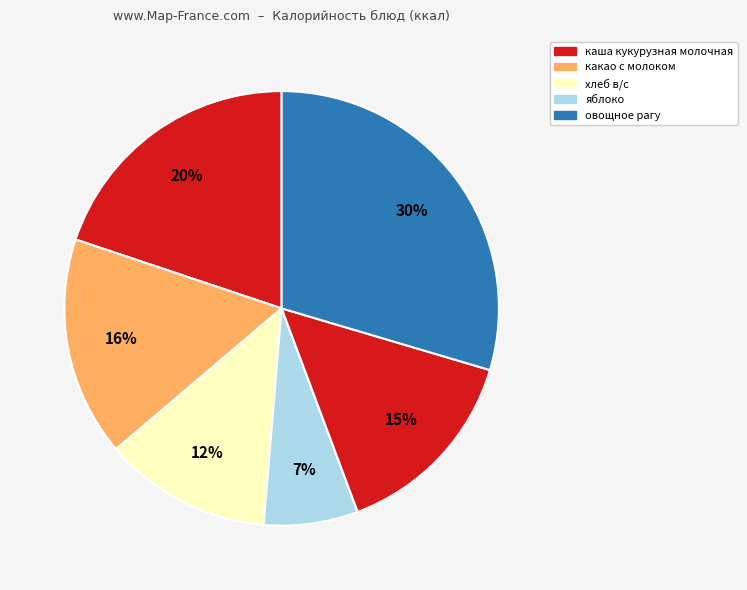

What is the largest slice in the pie chart?

овощное рагу